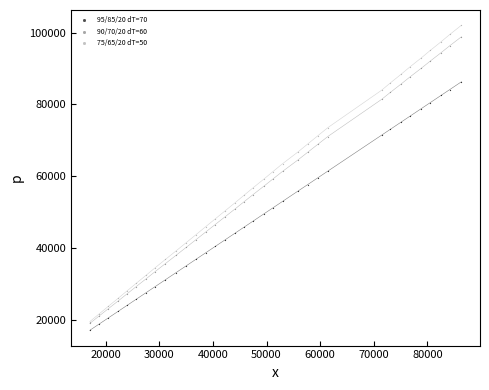

What are all the series names shown in the legend?

95/85/20 dT=70, 90/70/20 dT=60, 75/65/20 dT=50